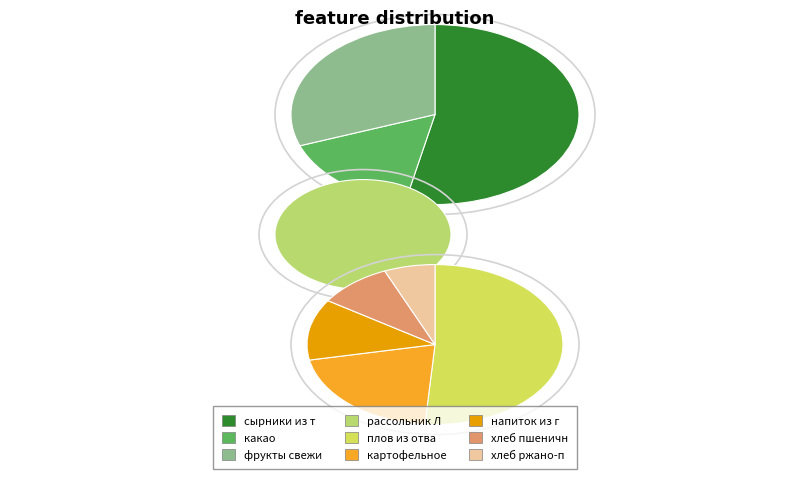

What portion of the pie excludes фрукты свежие(яблоко)?

87.4%